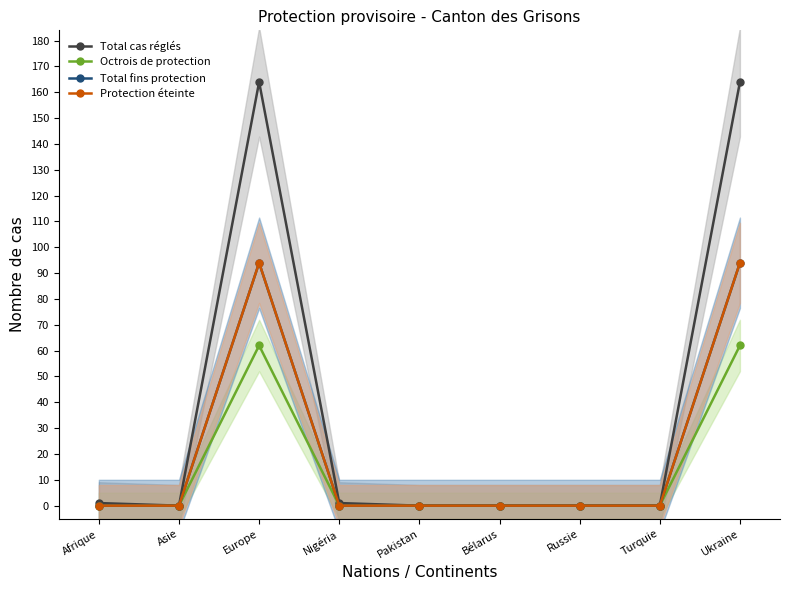

Between Bélarus and Ukraine, which series saw the biggest shift?

Total cas réglés